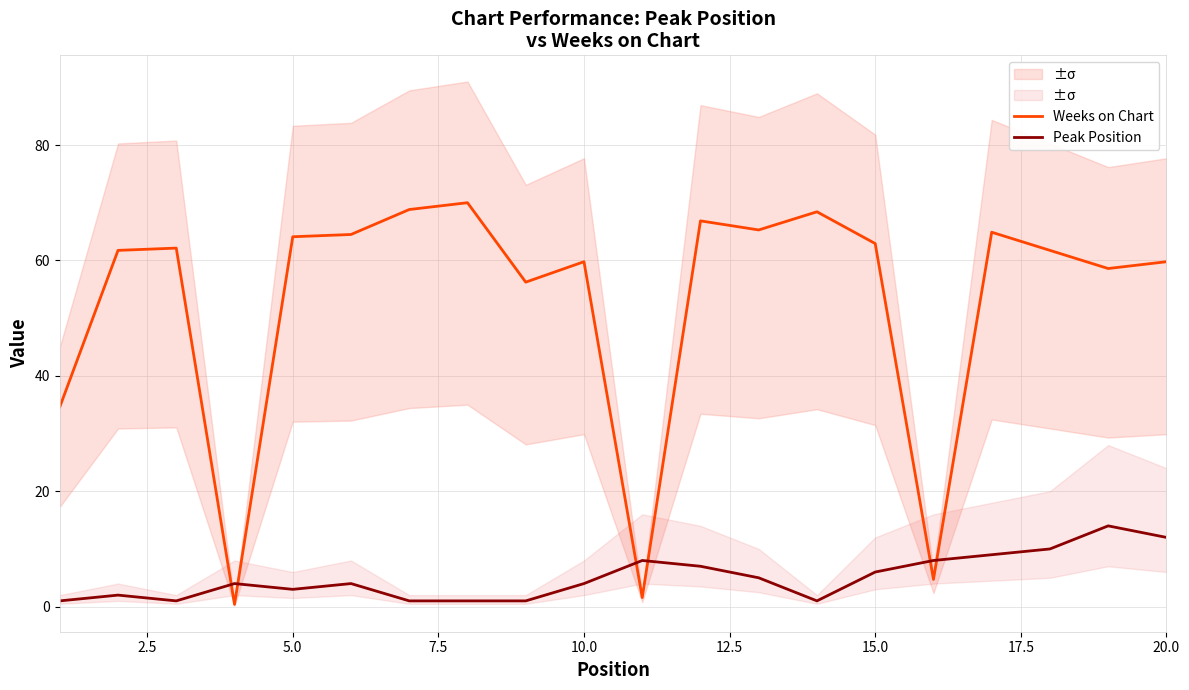

What is the highest value of the Weeks on Chart series?

70.0